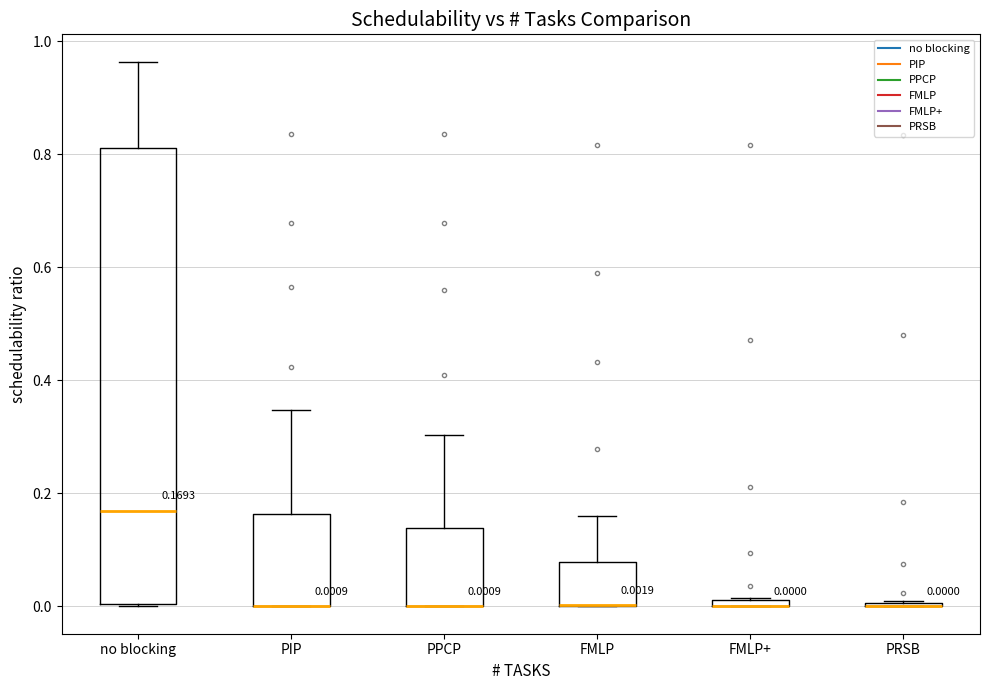

Which box is the tallest, from its lower edge to its upper edge?

no blocking